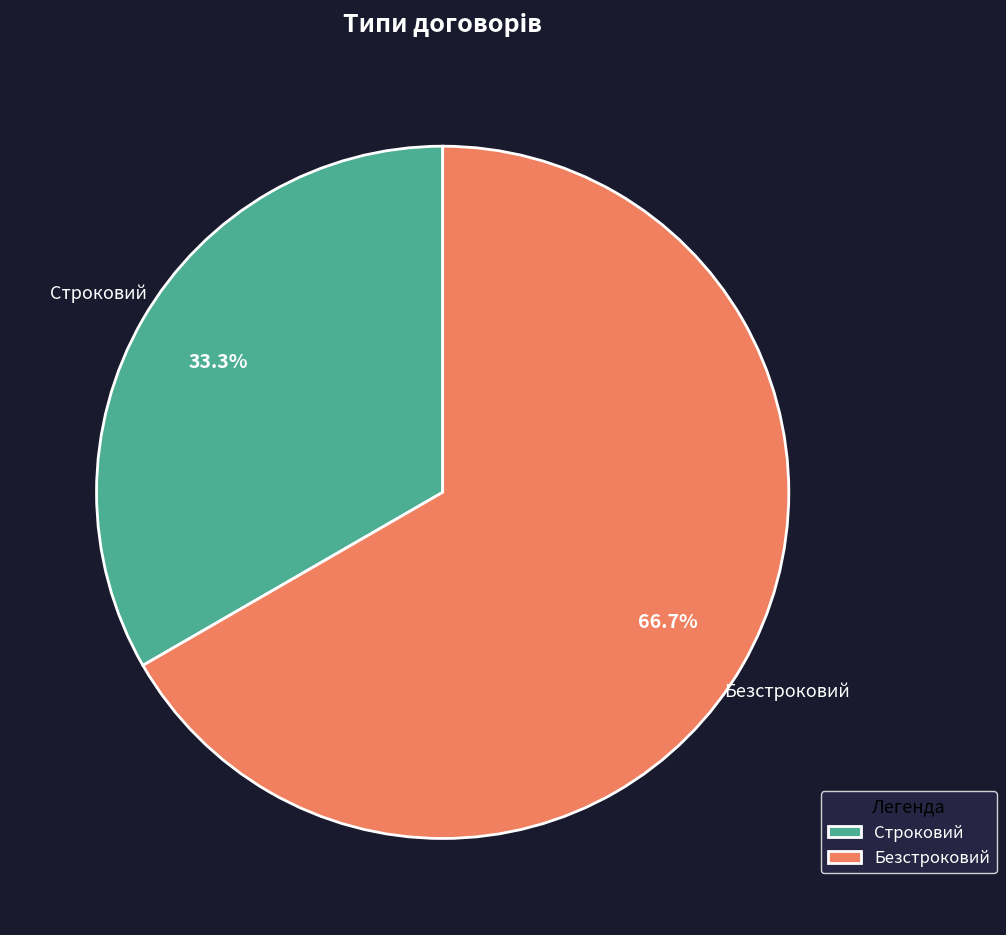

True or false: Безстроковий accounts for 67% of the total.

True